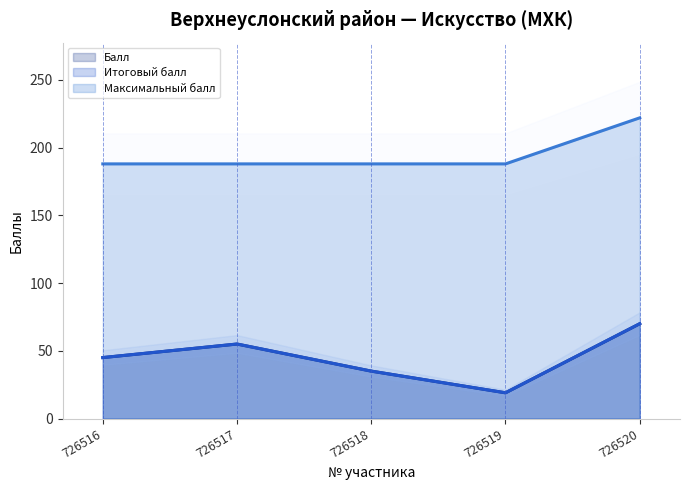

Reading left to right, what are all the values shown in this chart?

Балл: 726516=45	726517=55	726518=35	726519=19	726520=70
Итоговый балл: 726516=45	726517=55	726518=35	726519=19	726520=70
Максимальный балл: 726516=188	726517=188	726518=188	726519=188	726520=222